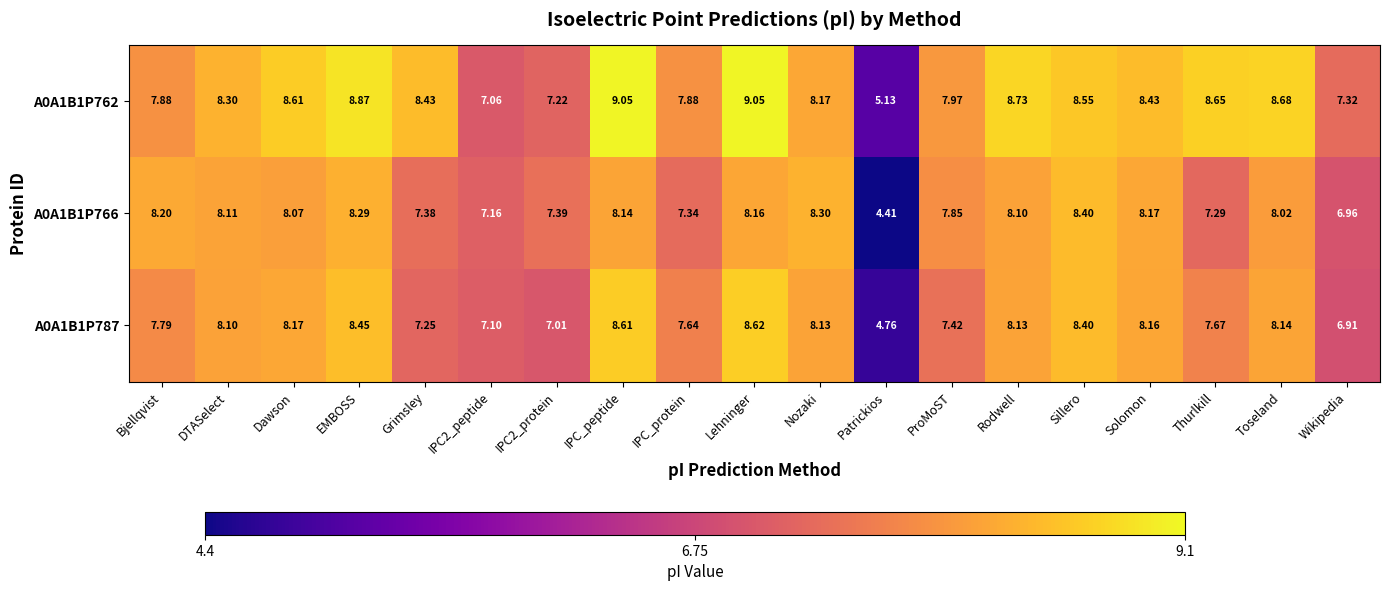

What is the difference between the highest and lowest values at EMBOSS?

0.6